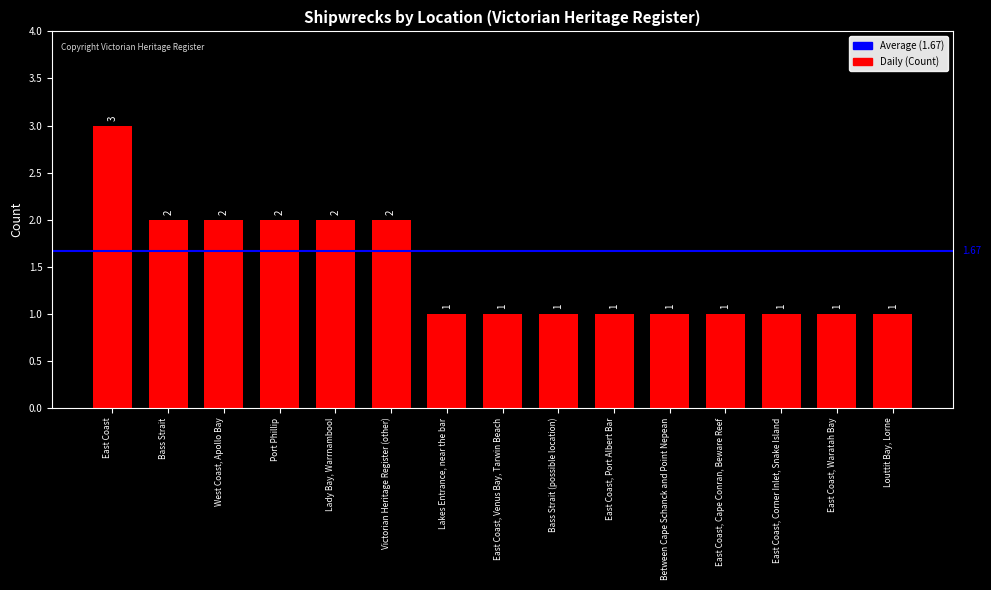

What is the label of the 8th bar from the left?

East Coast, Venus Bay, Tarwin Beach